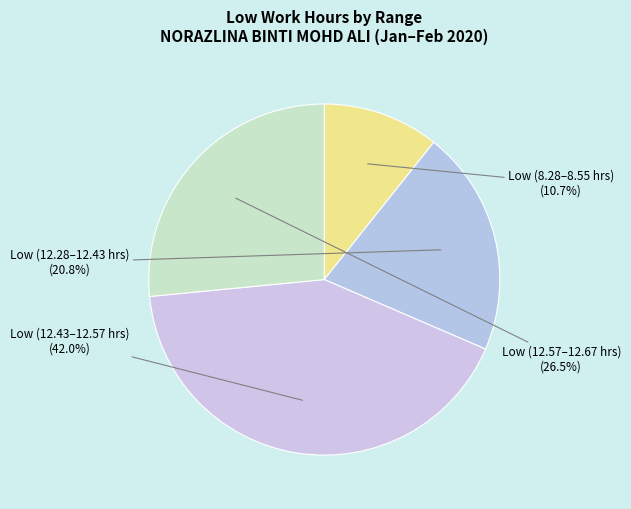

How many segments does this pie chart have?

4